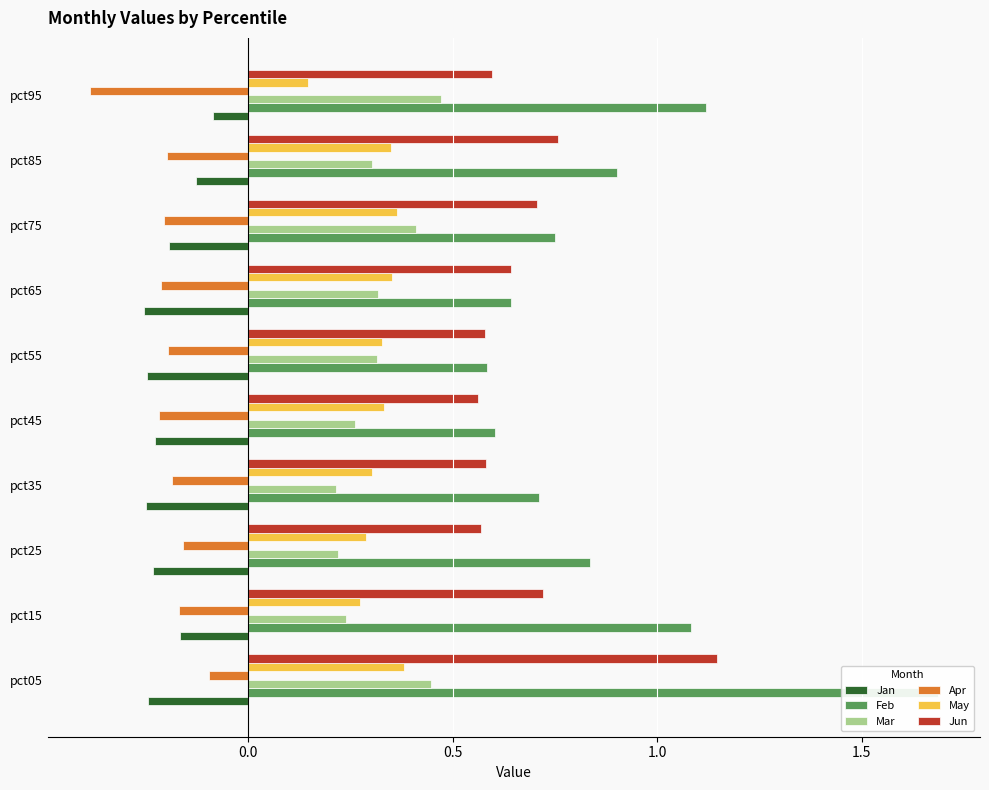

The Mar series shows 0.3 at pct85. True or false?

True